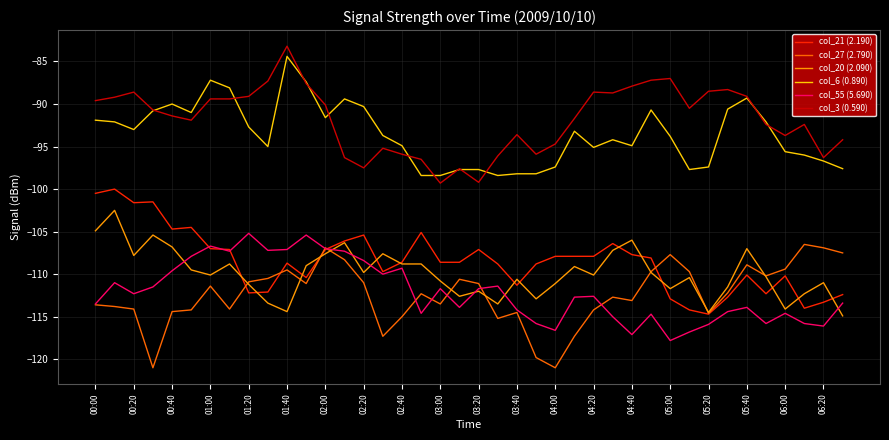

What is the minimum value shown in the chart?

-121.0